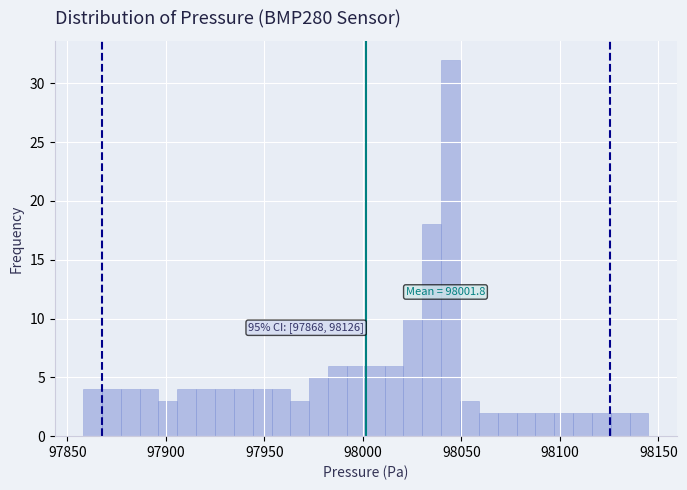

Read against the x-axis, roughly where is the centre of the tallest bar?

98045